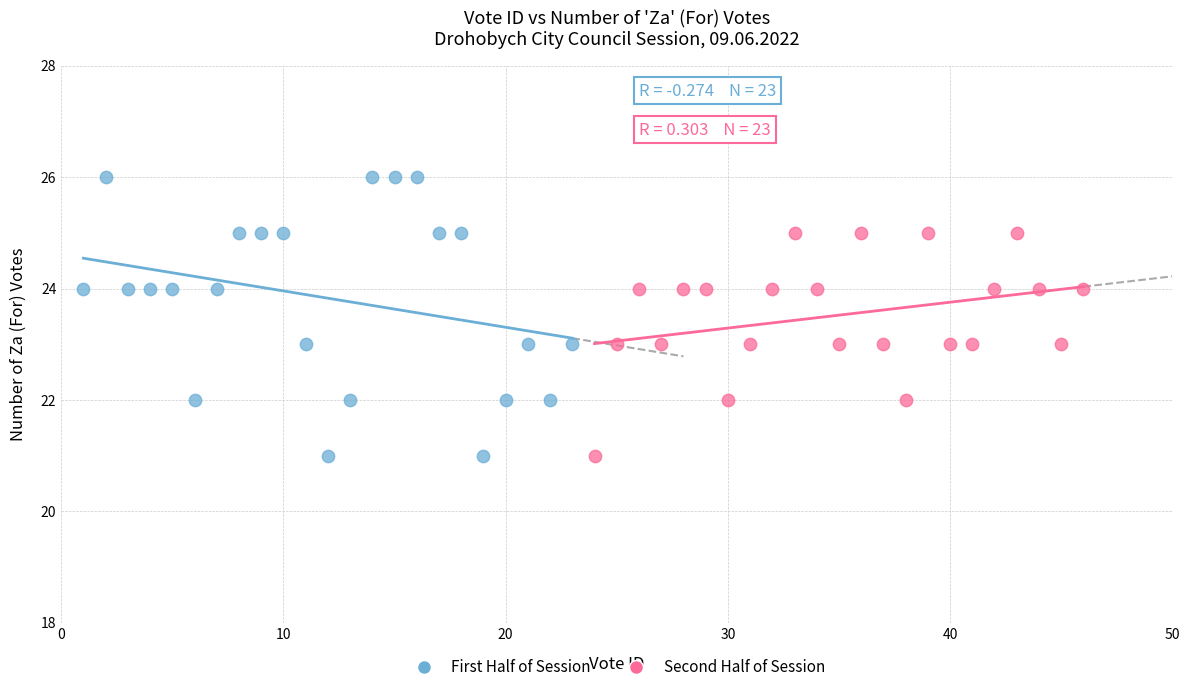

Which series reaches the maximum Y coordinate?

First Half of Session